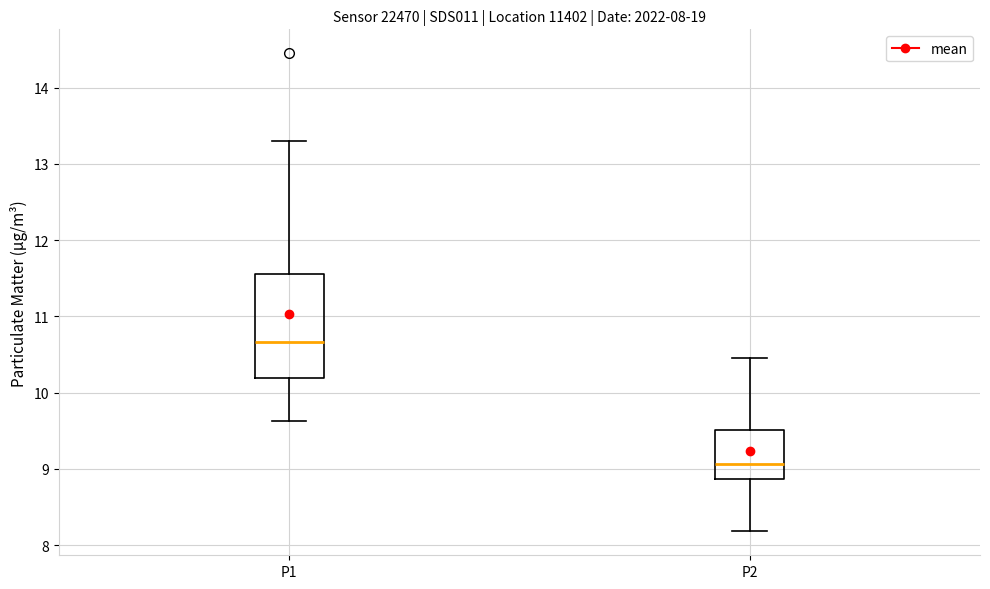

Which box's median line is the lowest?

P2